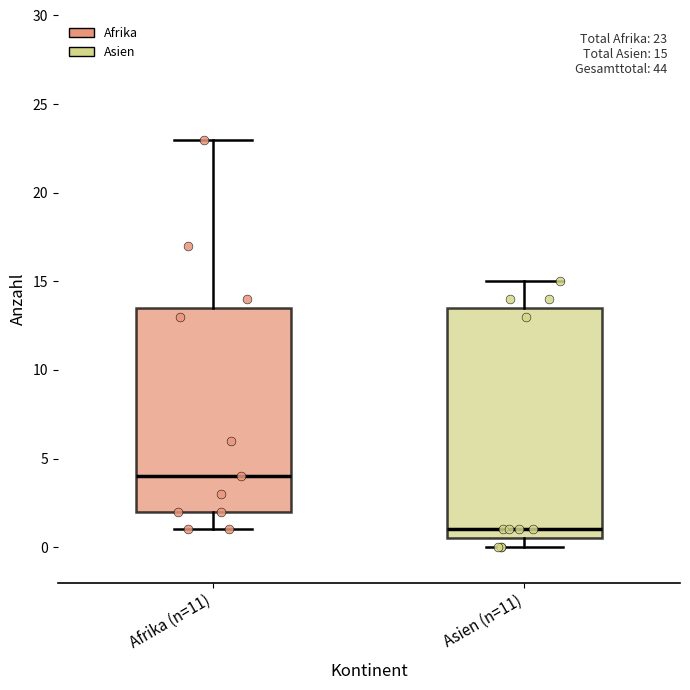

Which box's median line is the highest?

Afrika (n=11)